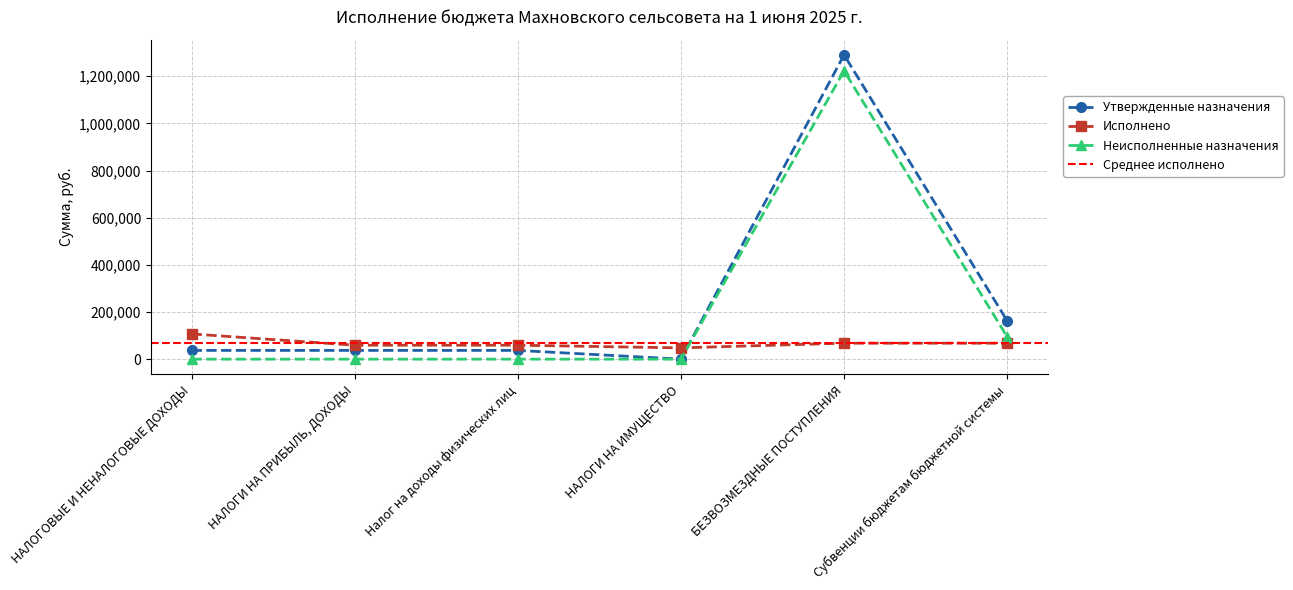

Is it true that Исполнено equals 83945.3 at Налог на доходы физических лиц?

False